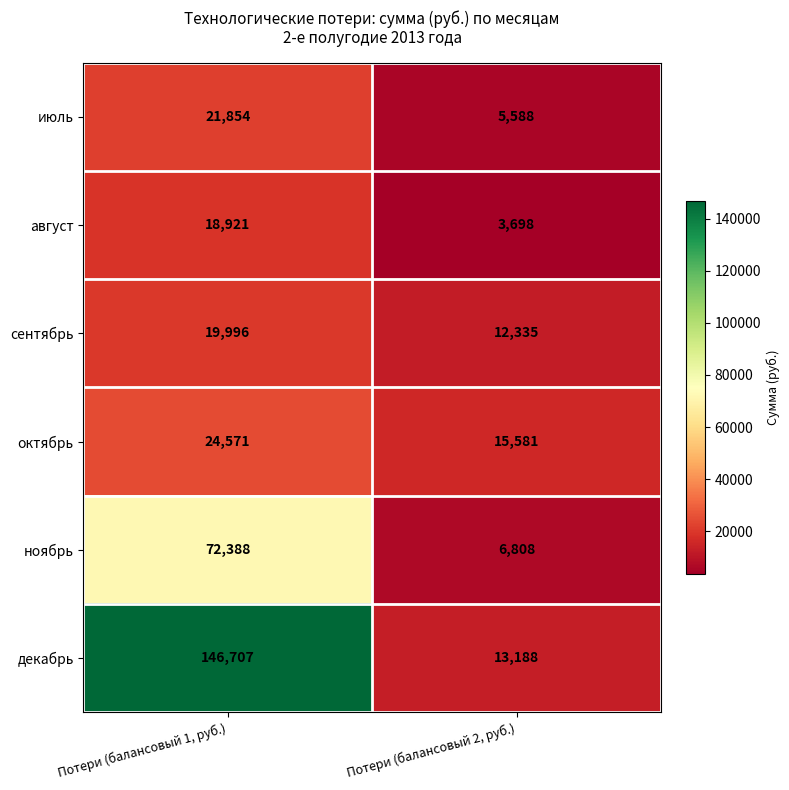

Which series has the widest spread of values?

декабрь